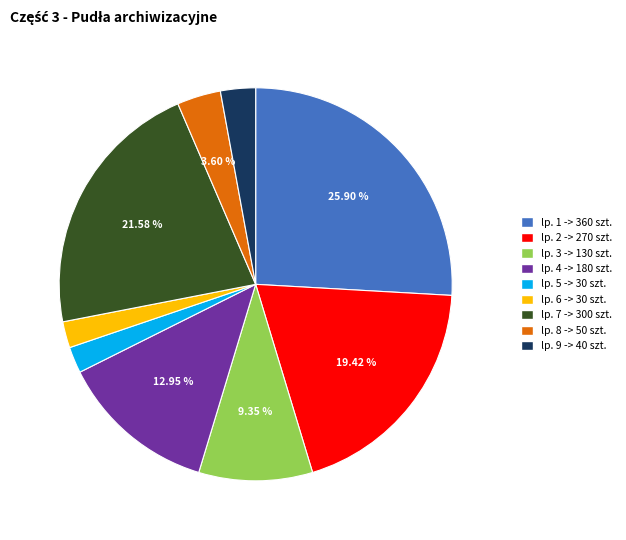

Is the sum of lp. 4 -> 180 szt. and lp. 6 -> 30 szt. greater than half?

No